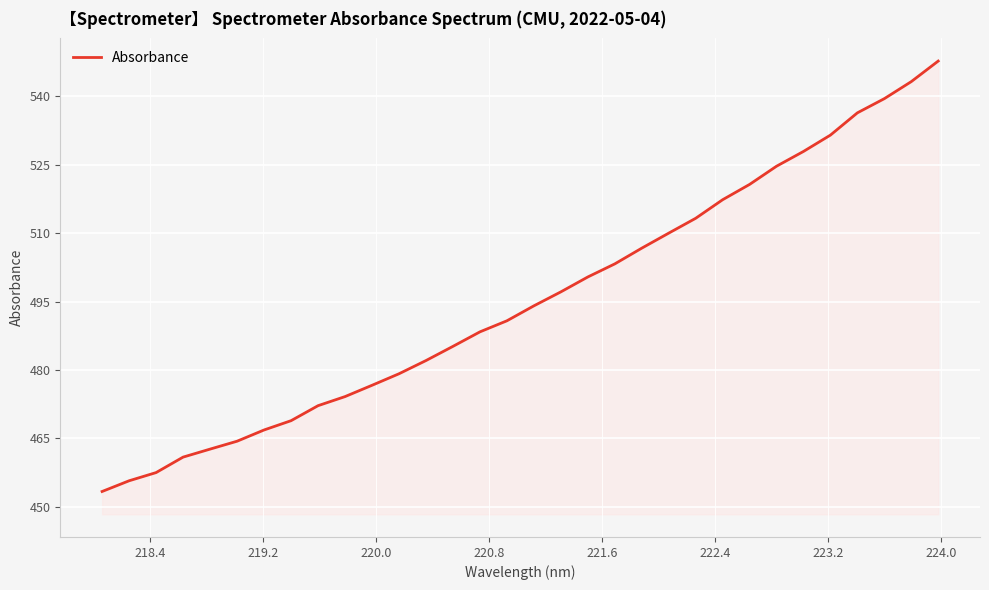

Does the chart have visible grid lines?

Yes